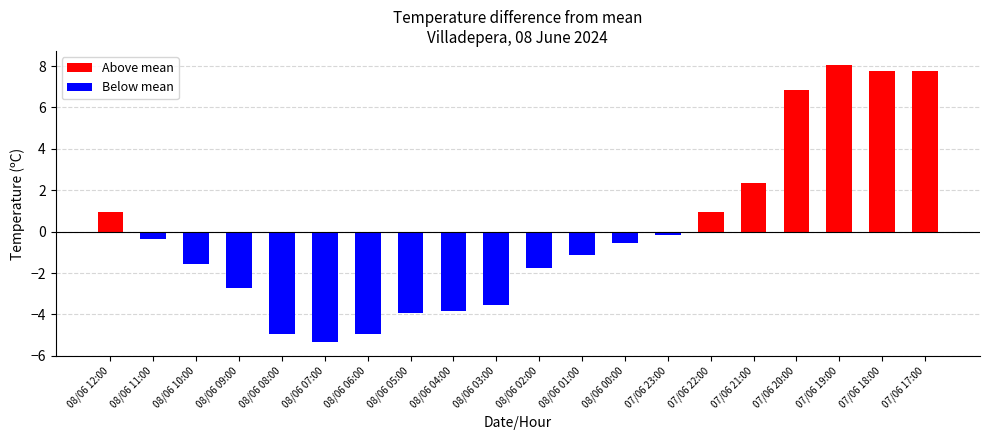

How many bars are there in total?

20